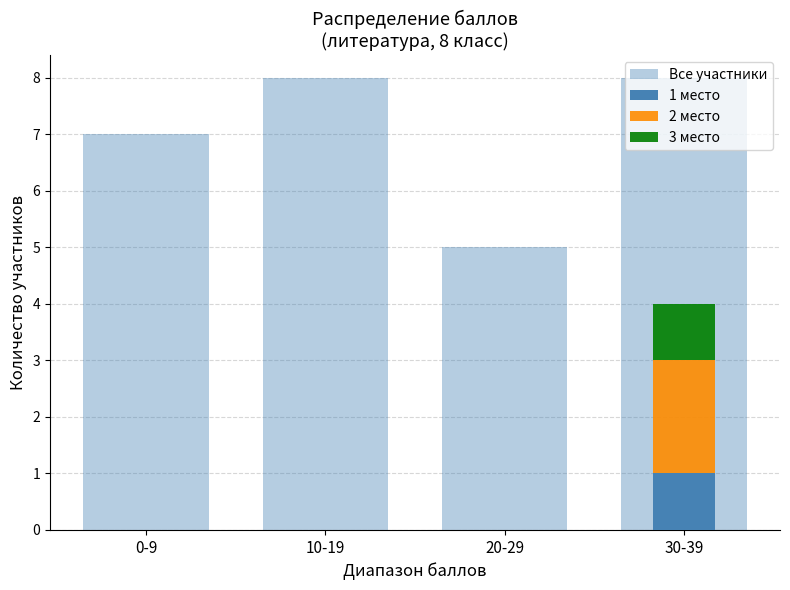

Reading left to right, transcribe all the data shown in this chart.

Все участники: 0-9=7	10-19=8	20-29=5	30-39=8
1 место: 0-9=0	10-19=0	20-29=0	30-39=1
2 место: 0-9=0	10-19=0	20-29=0	30-39=2
3 место: 0-9=0	10-19=0	20-29=0	30-39=1